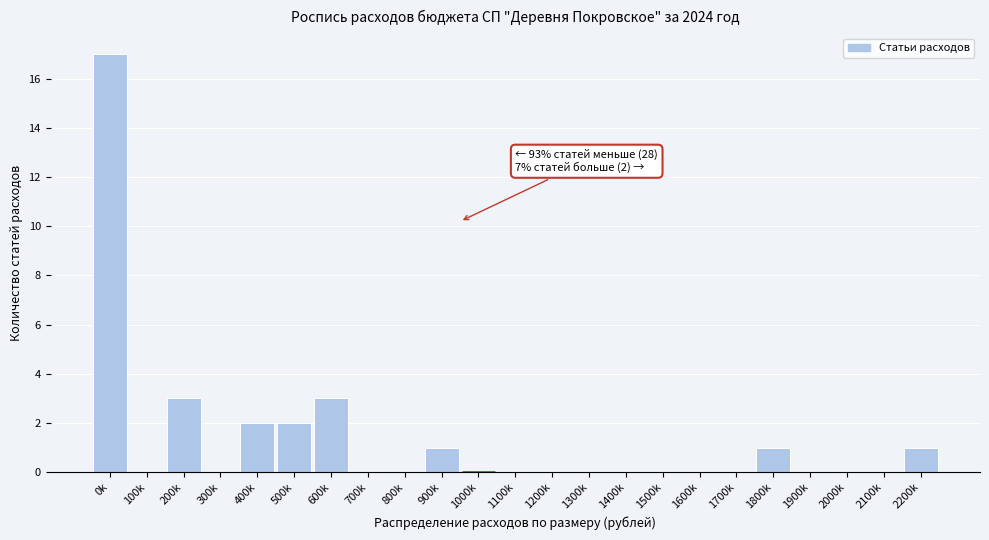

Reading left to right, what are all the values shown in this chart?

0k=17	100k=0	200k=3	300k=0	400k=2	500k=2	600k=3	700k=0	800k=0	900k=1	1000k=0	1100k=0	1200k=0	1300k=0	1400k=0	1500k=0	1600k=0	1700k=0	1800k=1	1900k=0	2000k=0	2100k=0	2200k=1